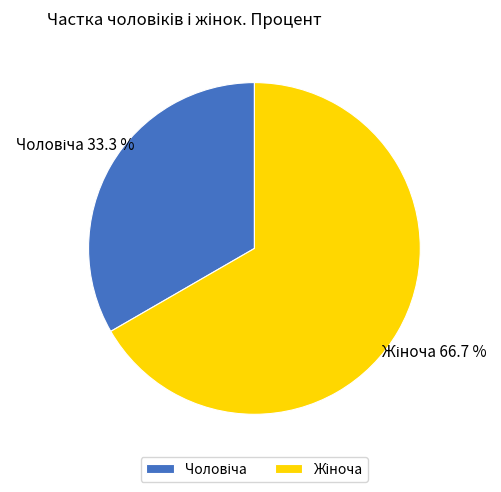

Does any single category account for the majority?

Yes